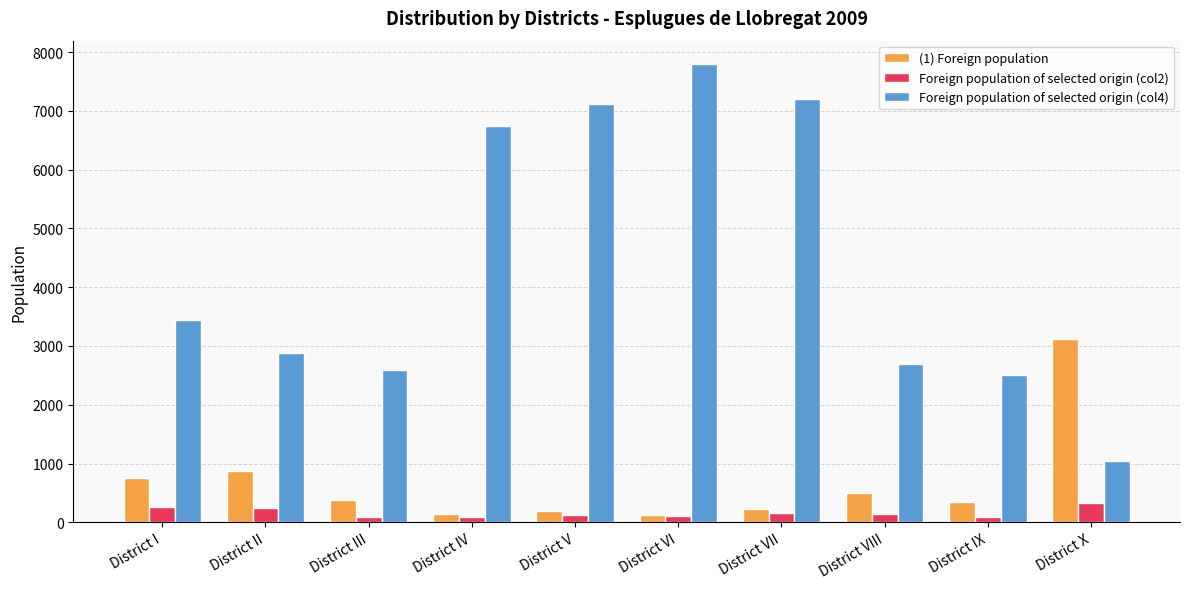

At how many categories does at least one series exceed 4809?

4